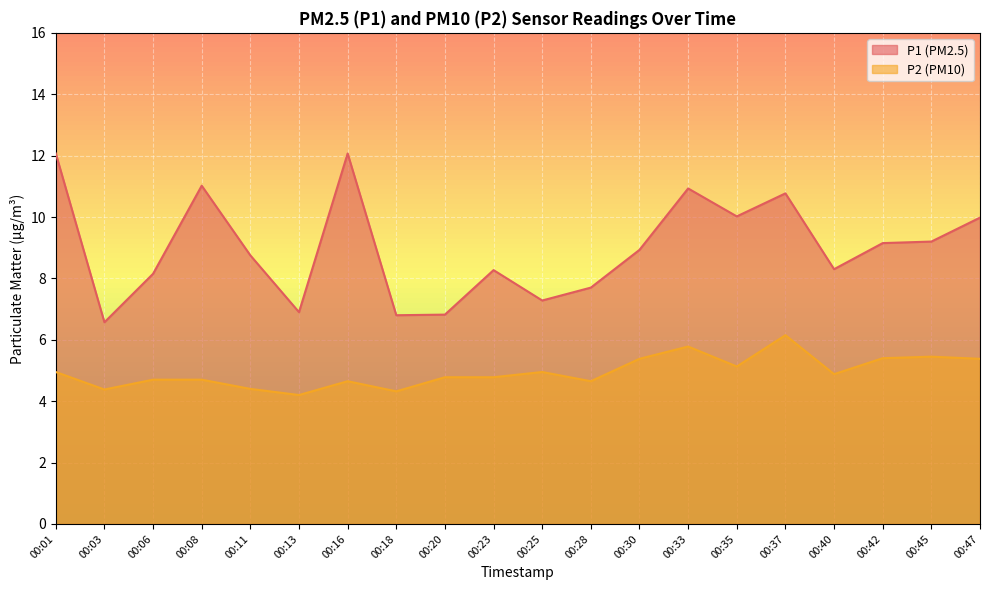

List the series in order of their peak value, lowest first.

P2, P1